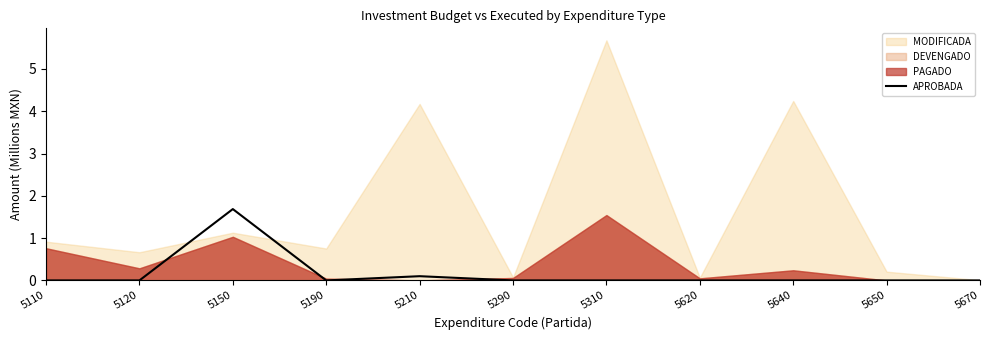

How many interior local valleys (lower than both neighbors) does the data have?

1